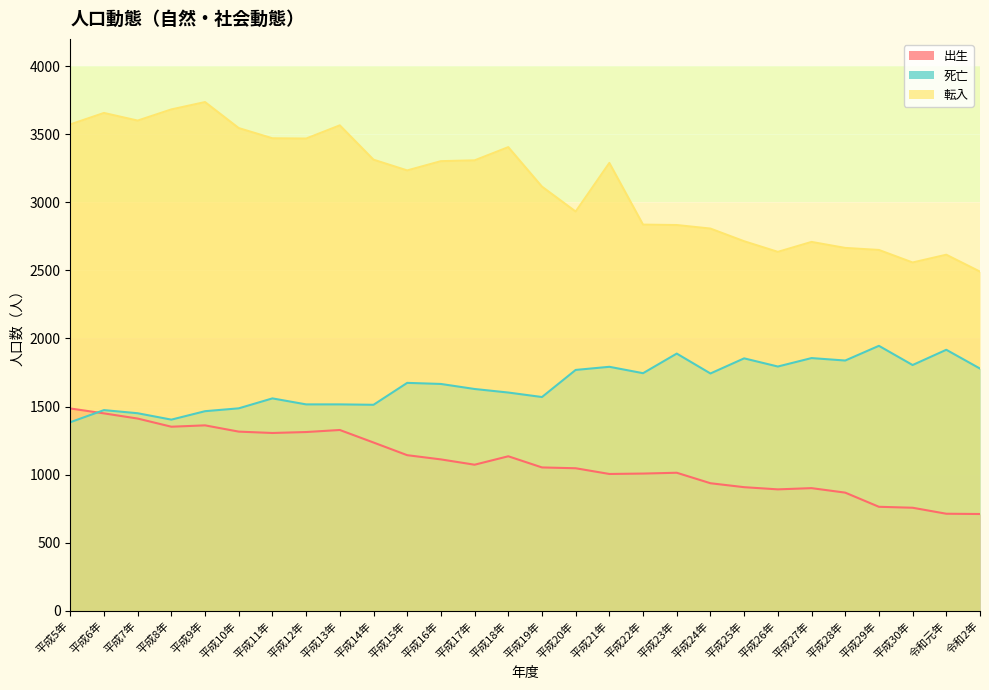

What is the lowest value of the 出生 series?

711